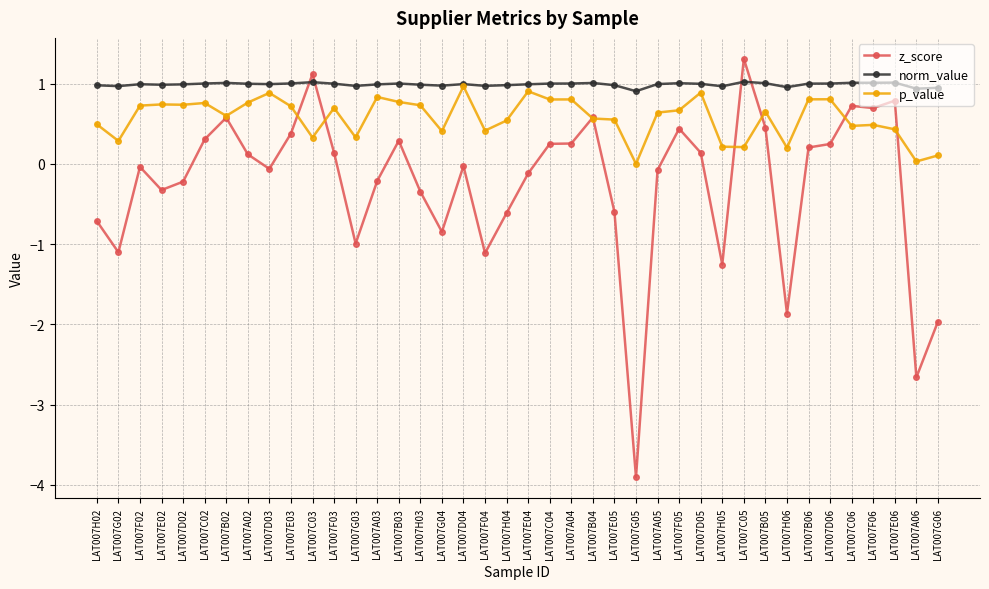

True or false: p_value has more than 1 points higher than both neighbors.

True